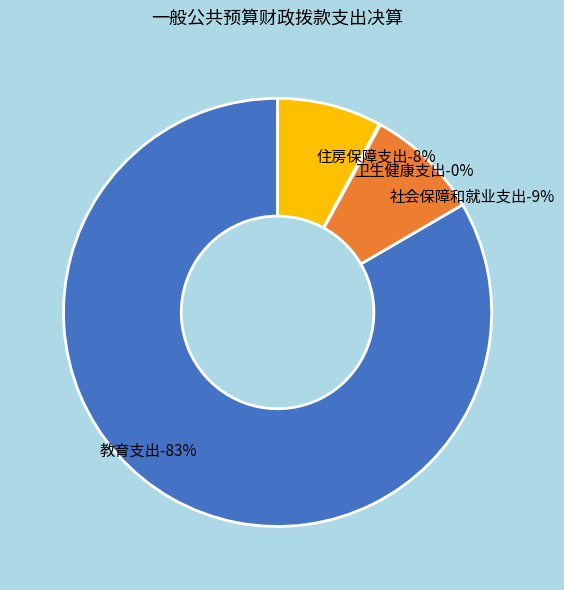

Which slice is the smallest?

卫生健康支出